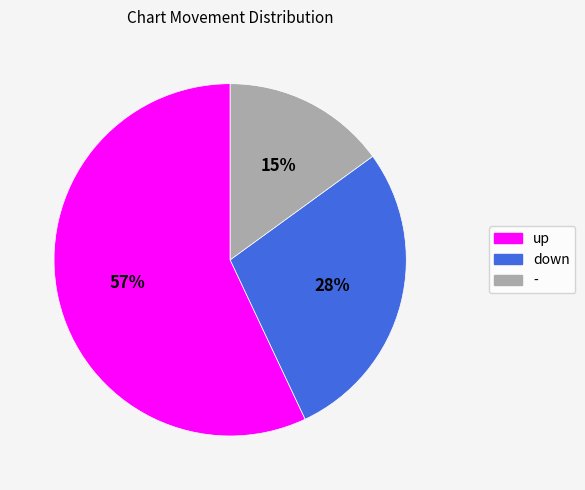

Which category has the biggest portion of the pie?

up